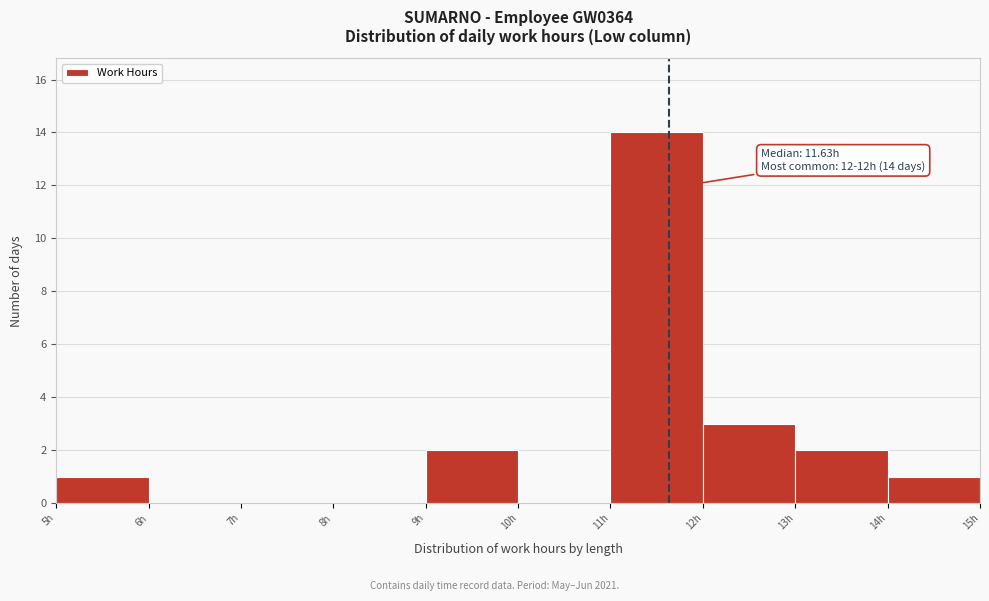

Over which range of the x-axis is the bar tallest?

11 to 12